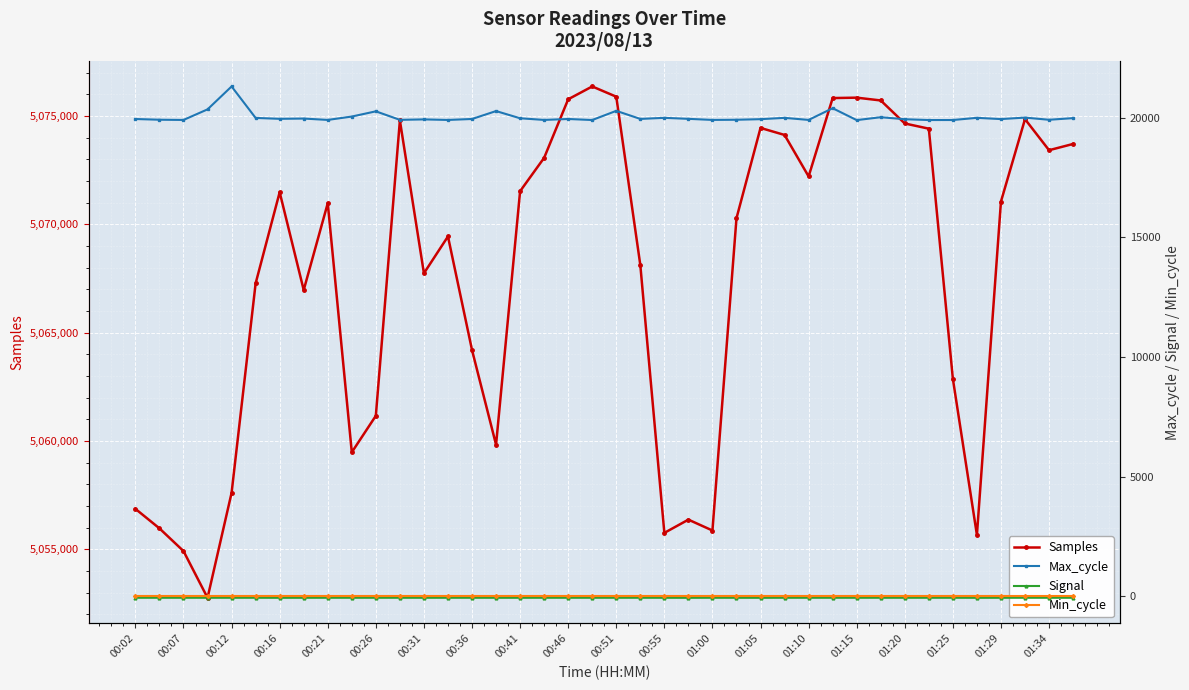

True or false: Max_cycle has more than 2 points higher than both neighbors.

True